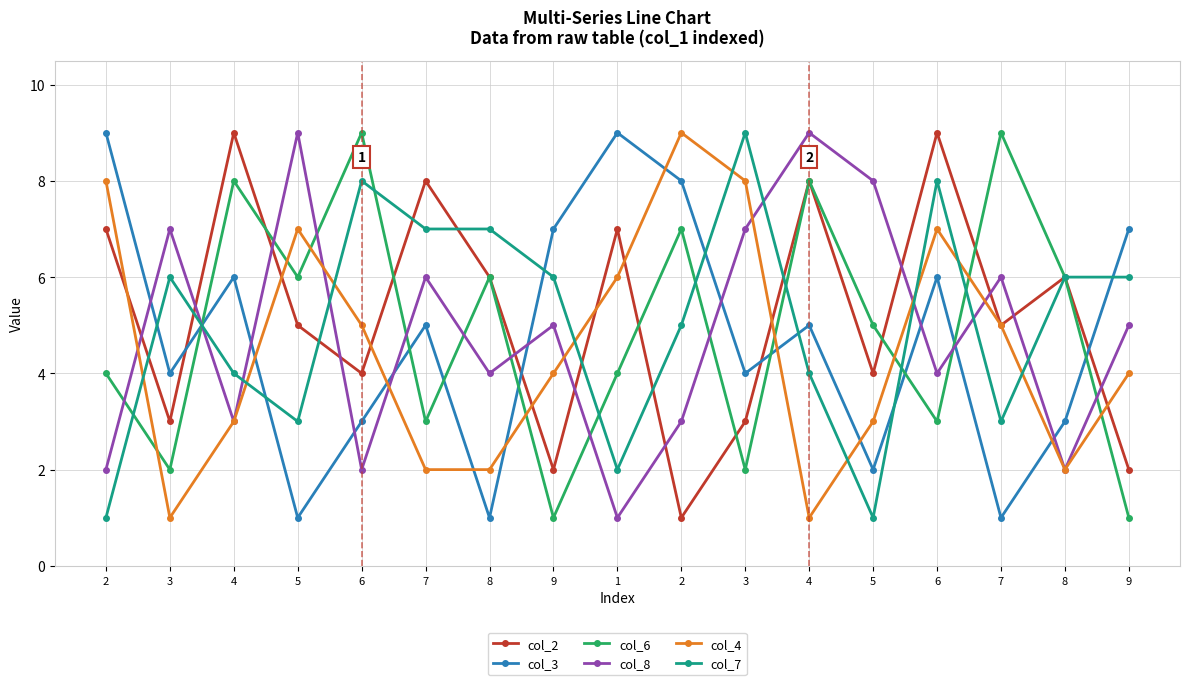

At which label does col_4 reach its minimum?

3